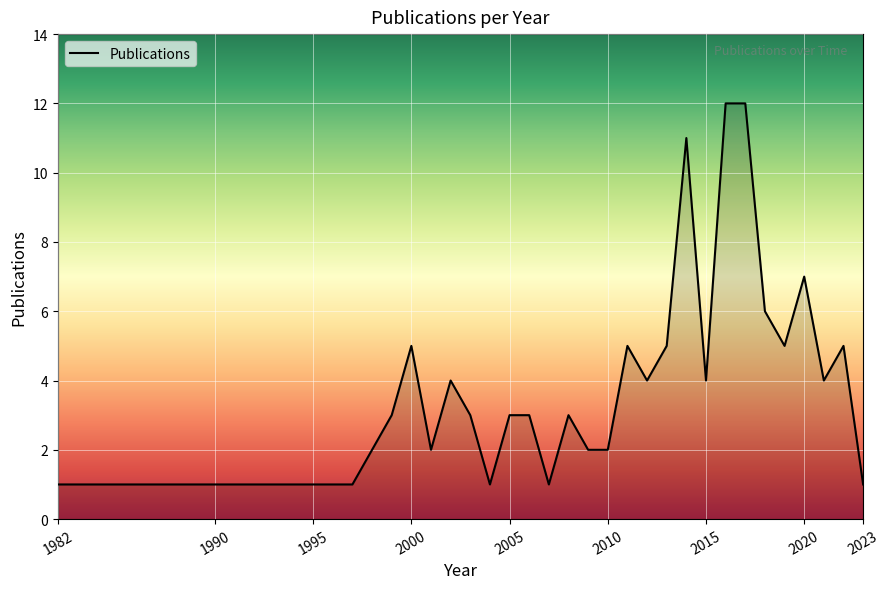

What is the difference between the maximum and minimum values?

11